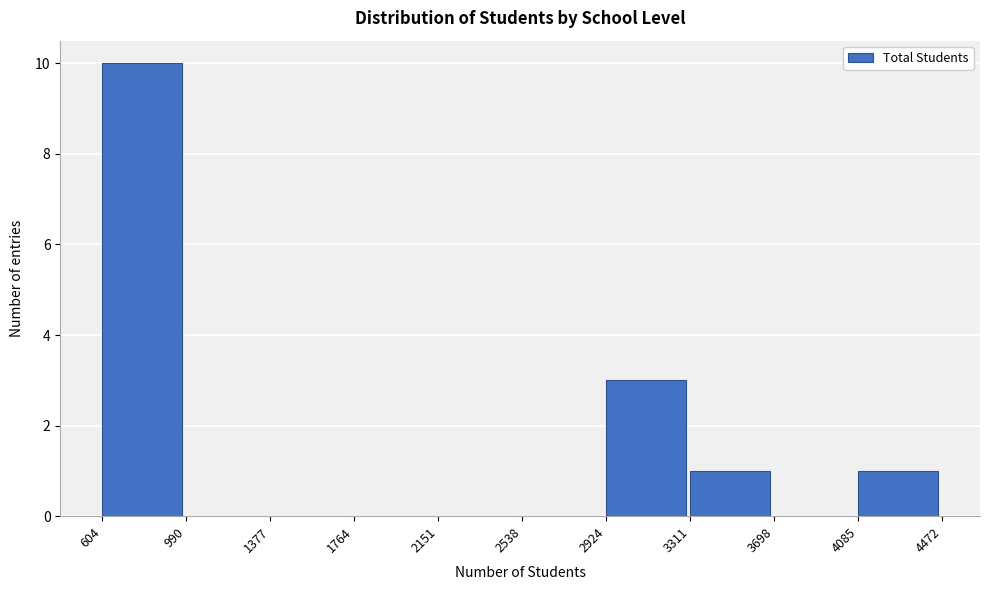

What is the height of the bar covering 3311 to 3698 on the x-axis? The values are not printed on the chart, so give them approximately, as read against the axis.

1